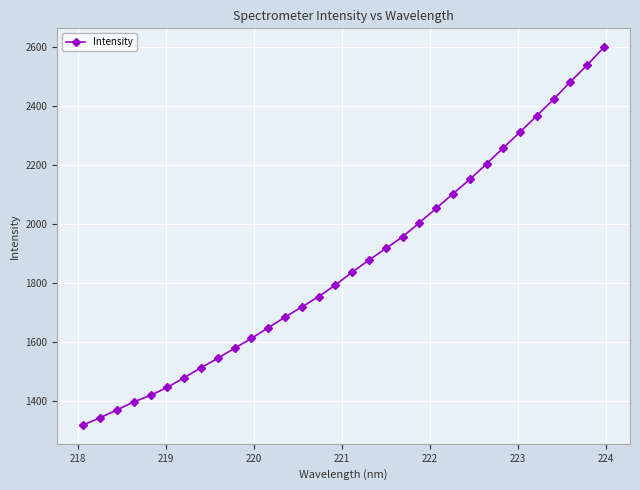

What is the greatest value displayed?

2600.0